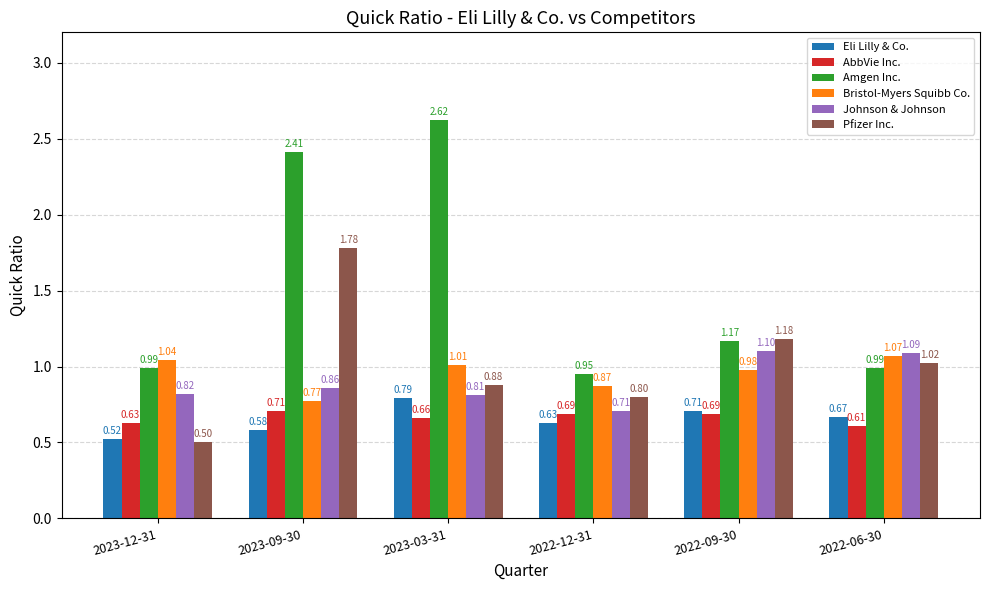

How many values in the Pfizer Inc. series are below 1?

3